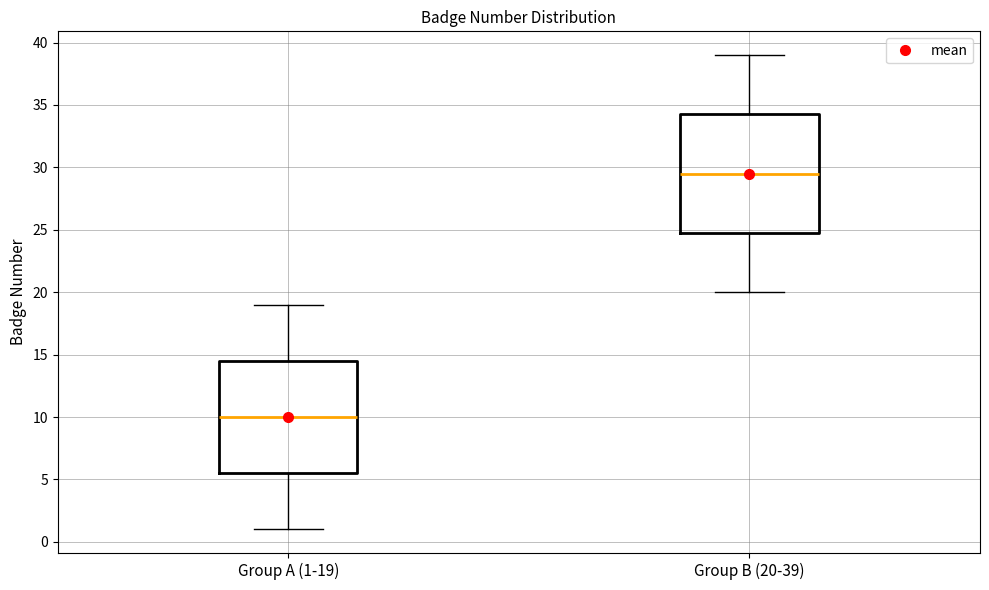

Reading left to right, read every box against the y-axis: the position of its median line, the range the box covers, and the ends of its whiskers. The values are not printed on the chart, so give them approximately, as read against the axis.

Group A (1-19): median 10.0, box 5.5 to 14.5, whiskers 1.0 to 19.0
Group B (20-39): median 29.5, box 25.0 to 34.5, whiskers 20.0 to 39.0